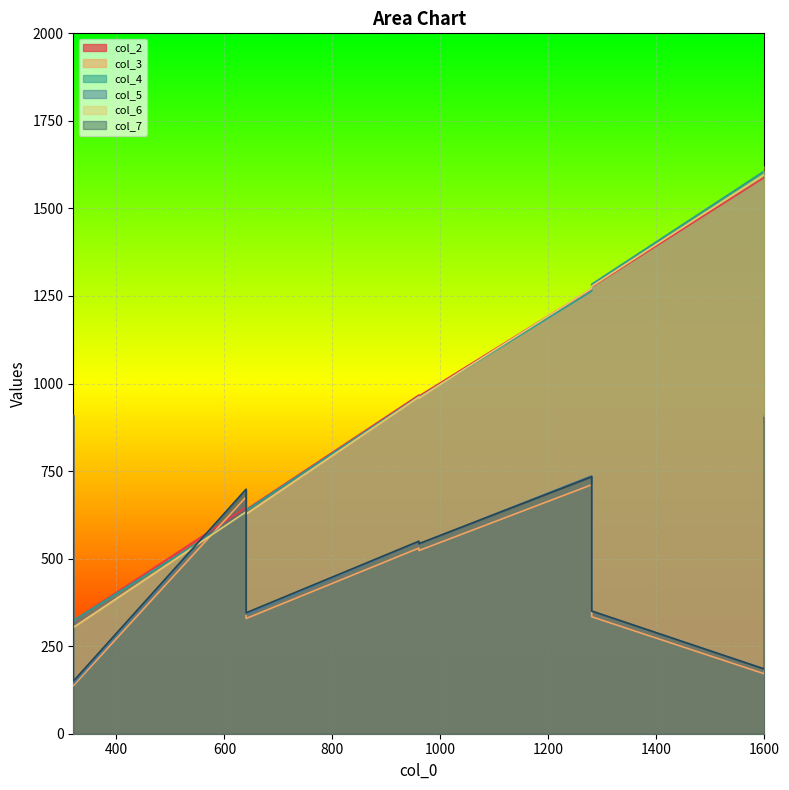

Which has a higher value, 1600 or 960?

1600